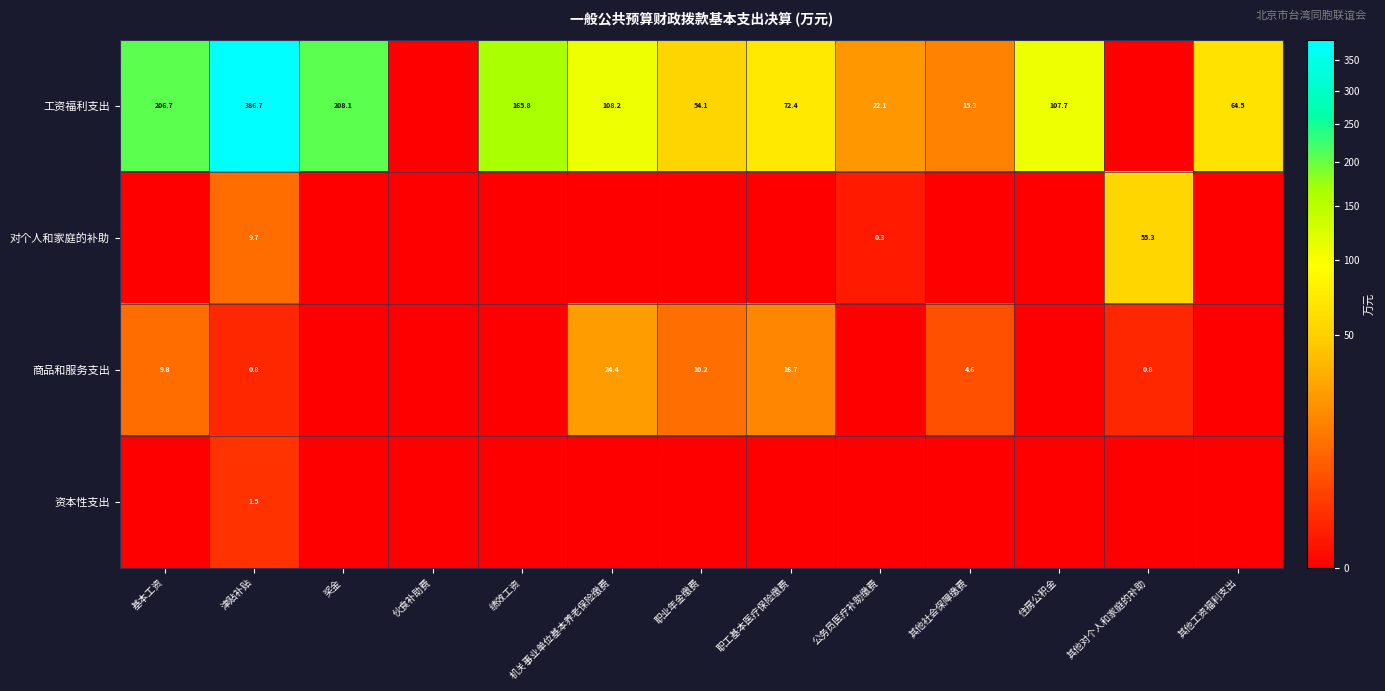

Is it true that 对个人和家庭的补助 equals 55.3 at 其他对个人和家庭的补助?

True